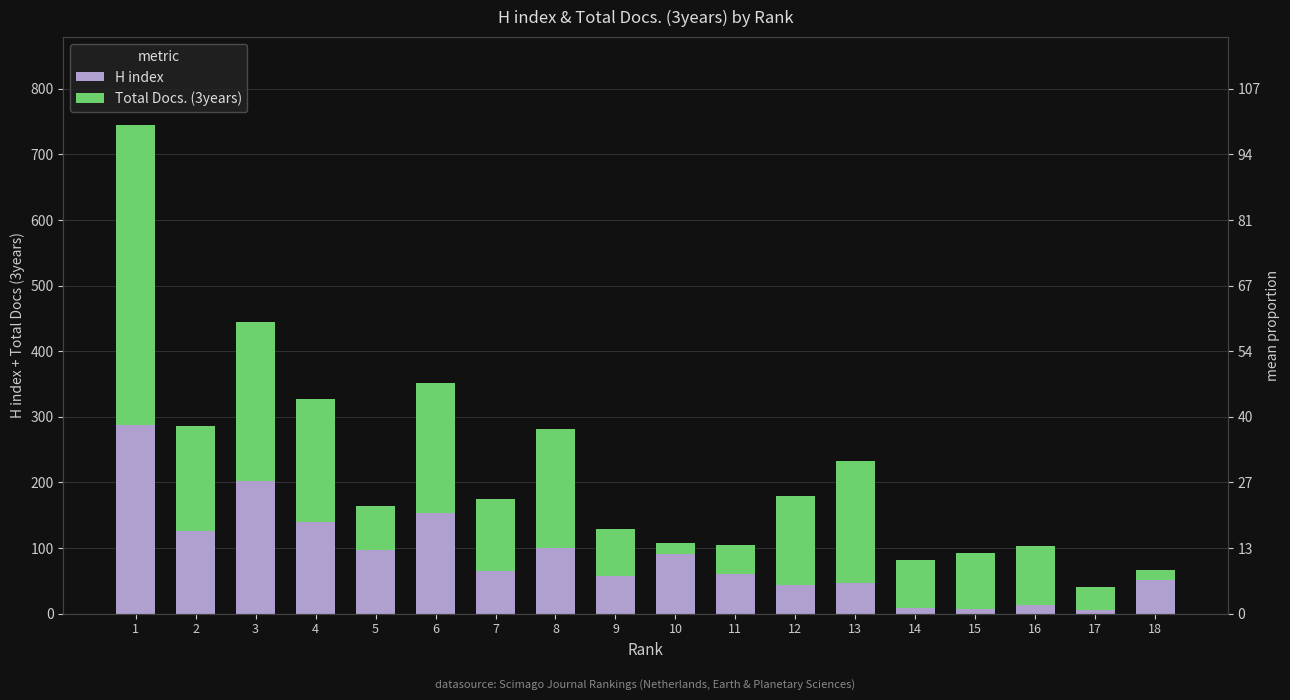

What is the maximum value shown in the chart?

458